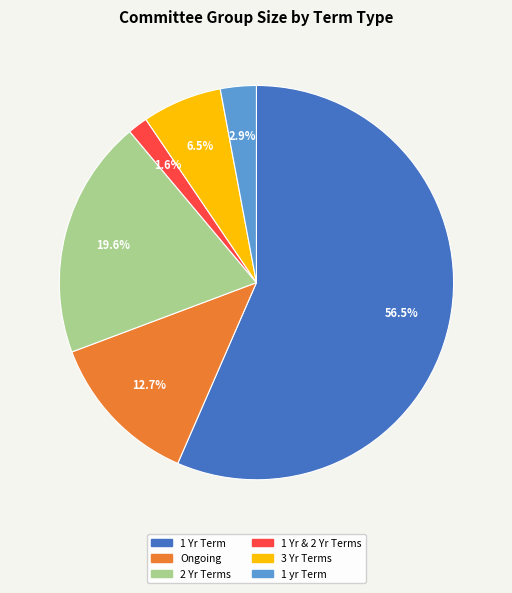

What portion of the pie excludes 1 yr Term?

97.1%